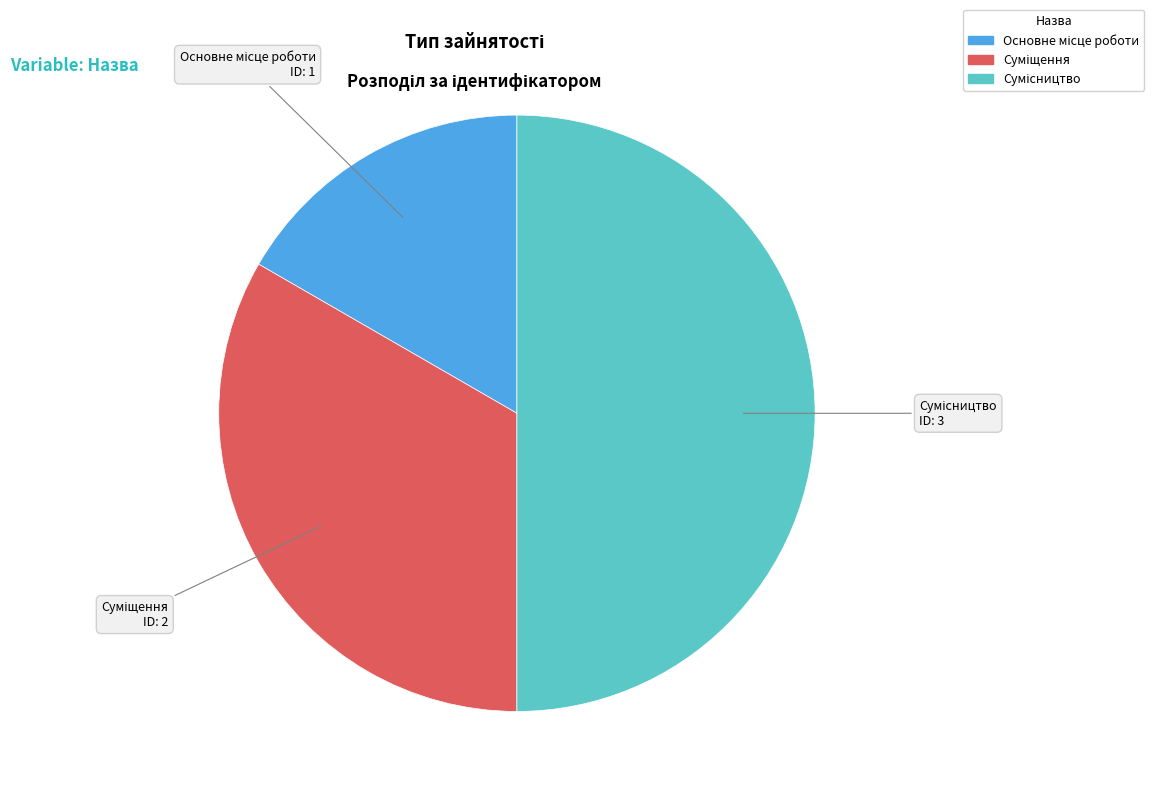

To the nearest percent, what percentage of the pie is Сумісництво?

50%